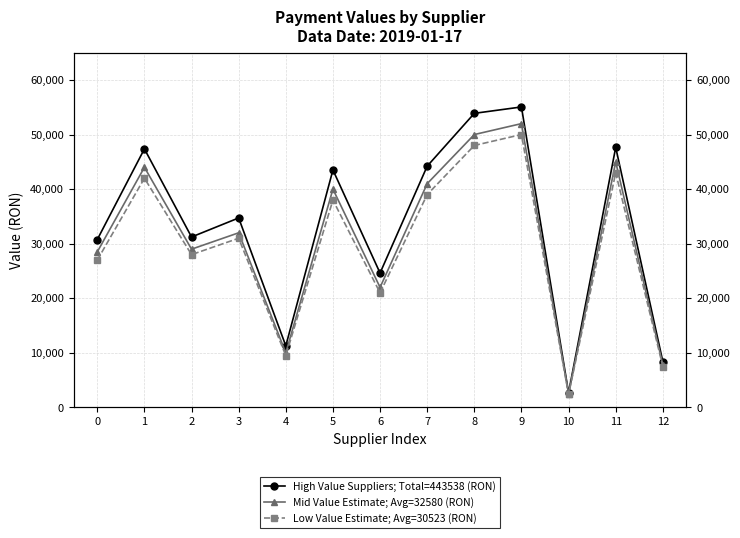

What are all the series names shown in the legend?

High Value Suppliers; Total=443538 (RON), Mid Value Estimate; Avg=32580 (RON), Low Value Estimate; Avg=30523 (RON)